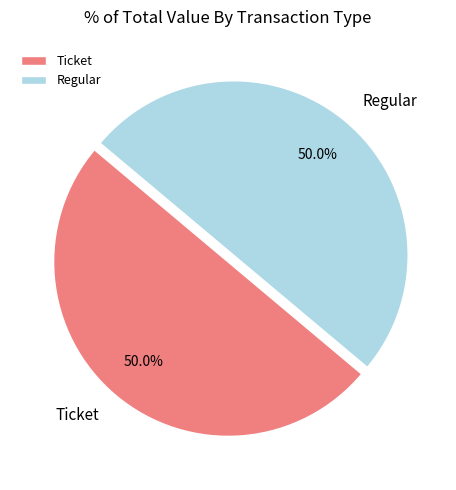

Combined, do Regular and Ticket account for over 50%?

Yes